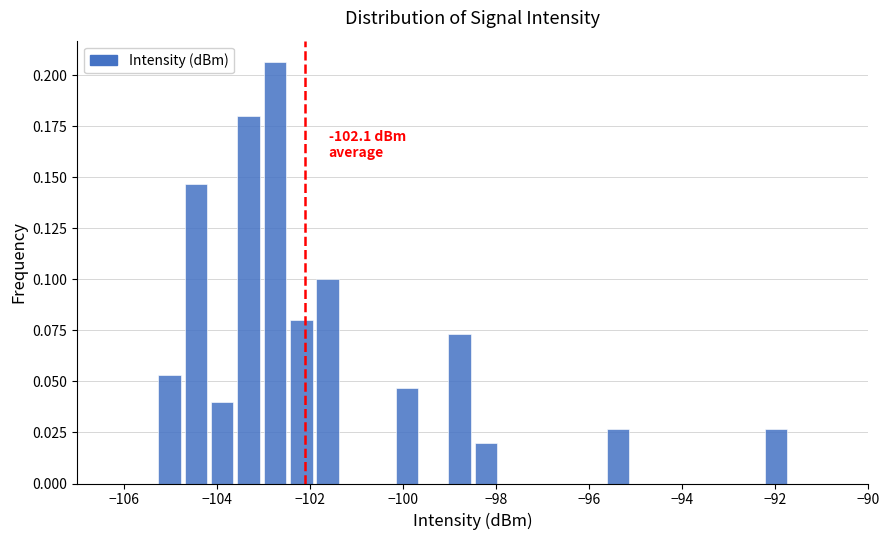

Read against the x-axis, roughly where is the centre of the tallest bar?

-102.8